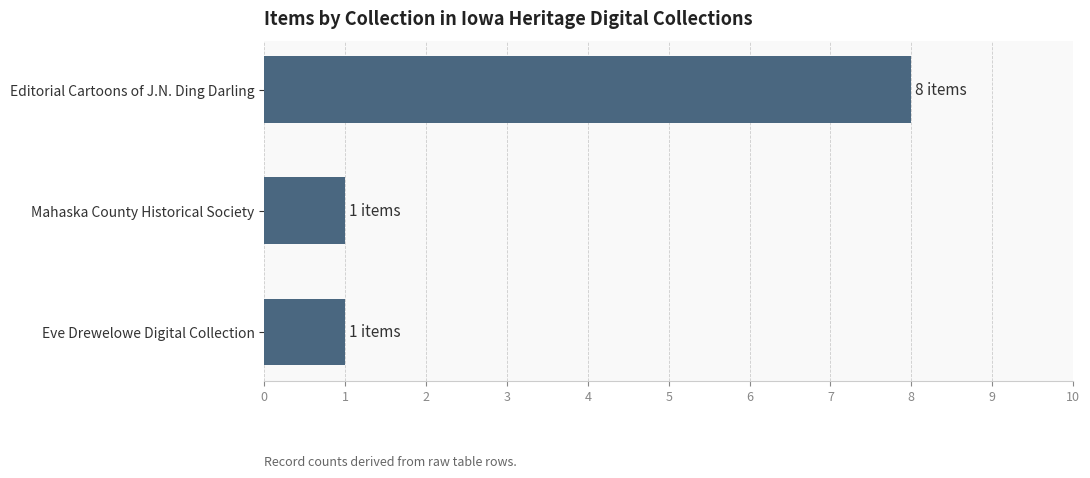

The value at Editorial Cartoons of J.N. Ding Darling is 2. True or false?

False